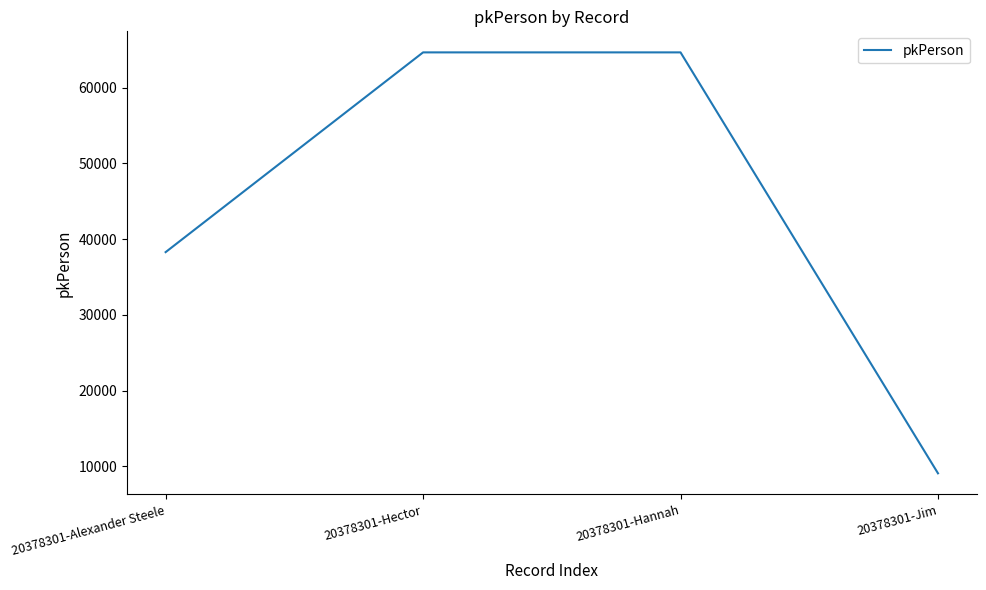

What is the maximum value shown in the chart?

64637